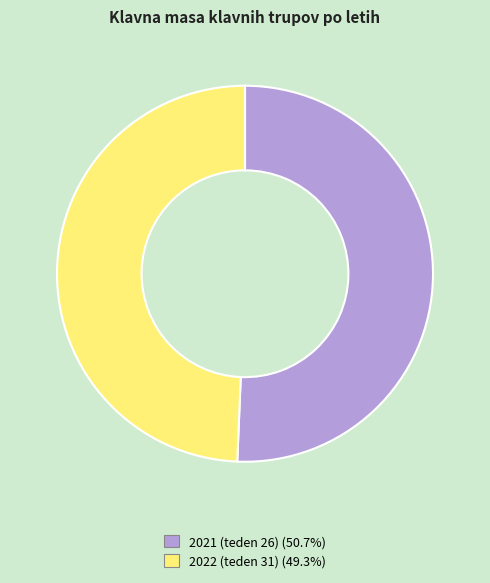

What is the ratio of the value at 2021 (teden 26) to the value at 2022 (teden 31)?

1.0